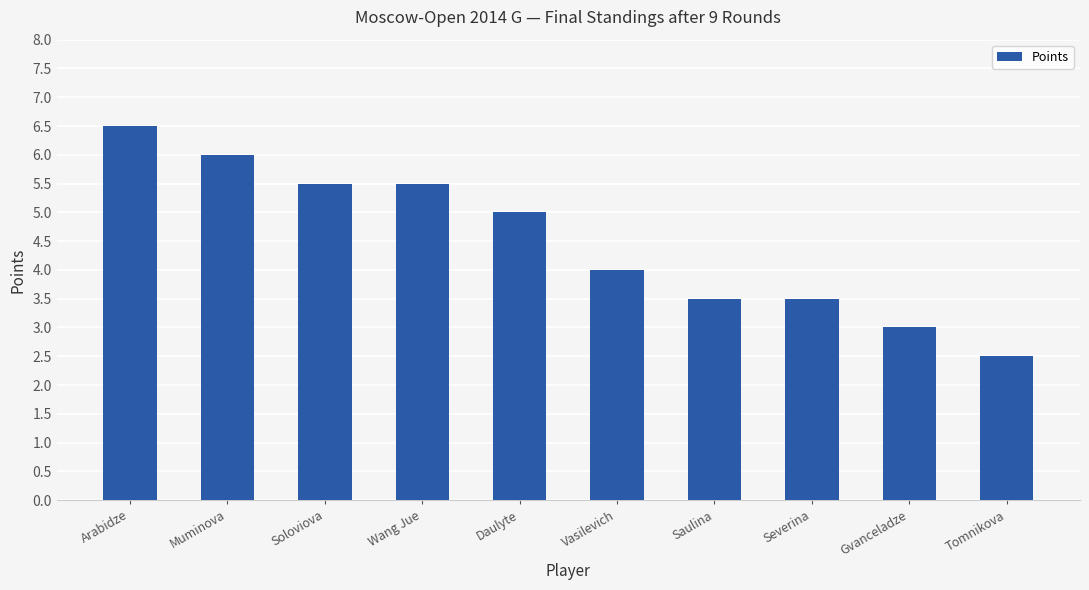

What is the greatest value displayed?

6.5